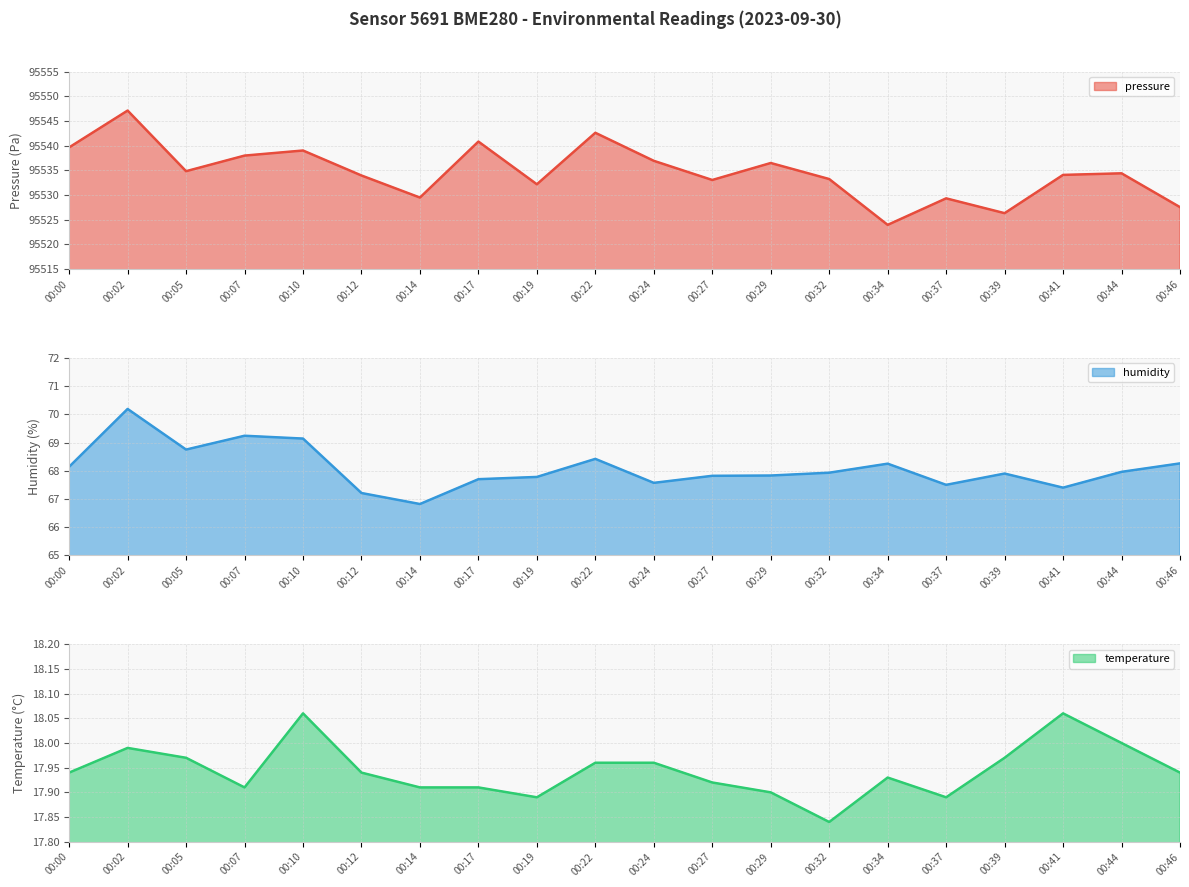

Which category has the highest value in the humidity series?

00:02